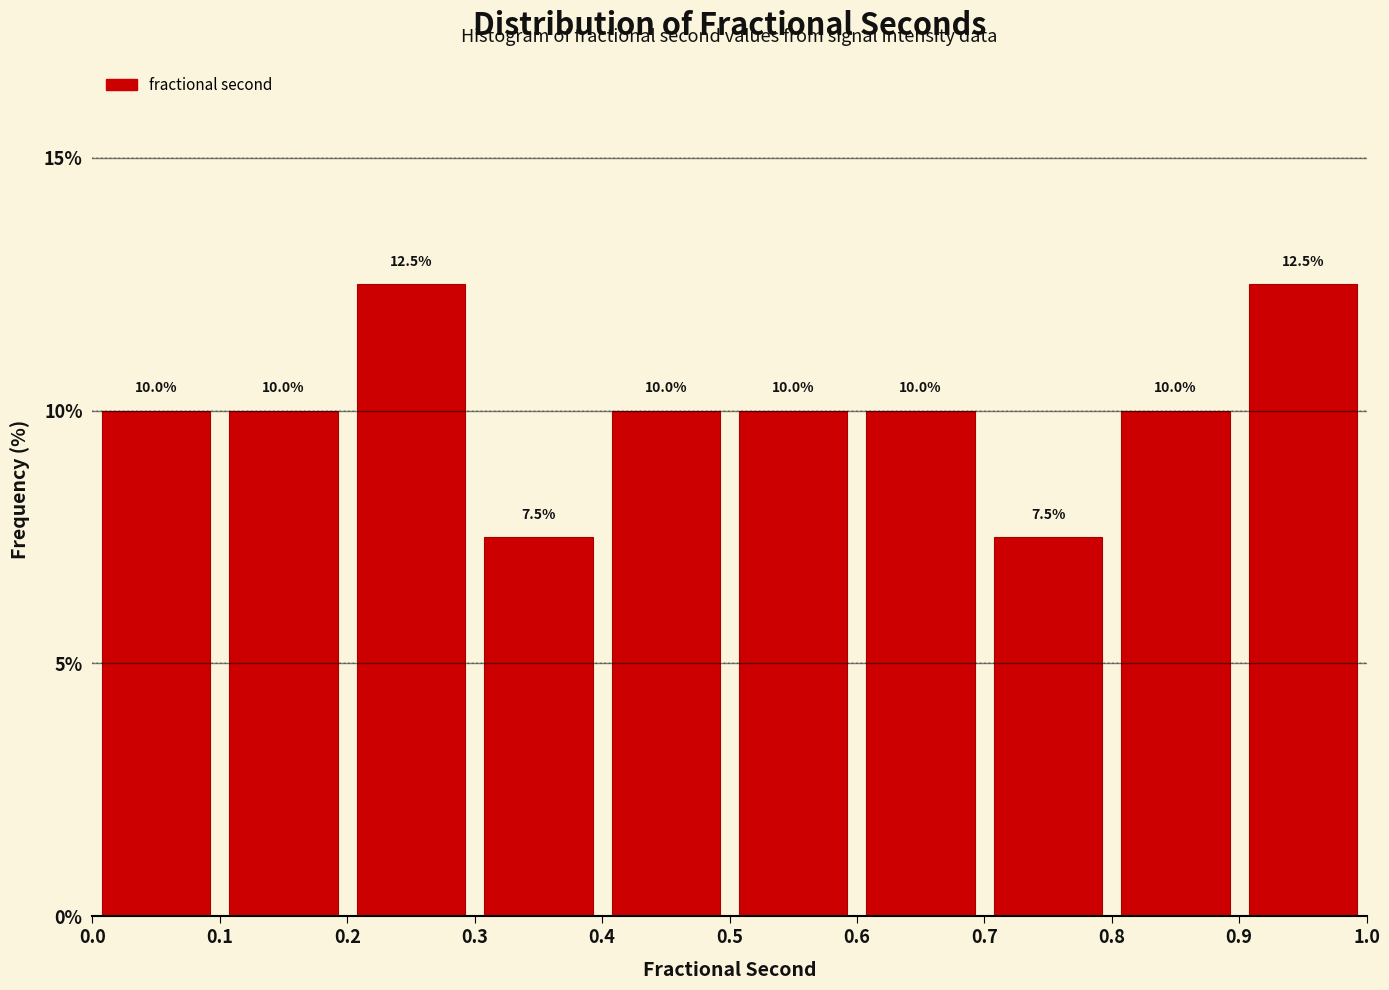

How tall is the bar that spans 0.5 to 0.6 on the x-axis?

10.0